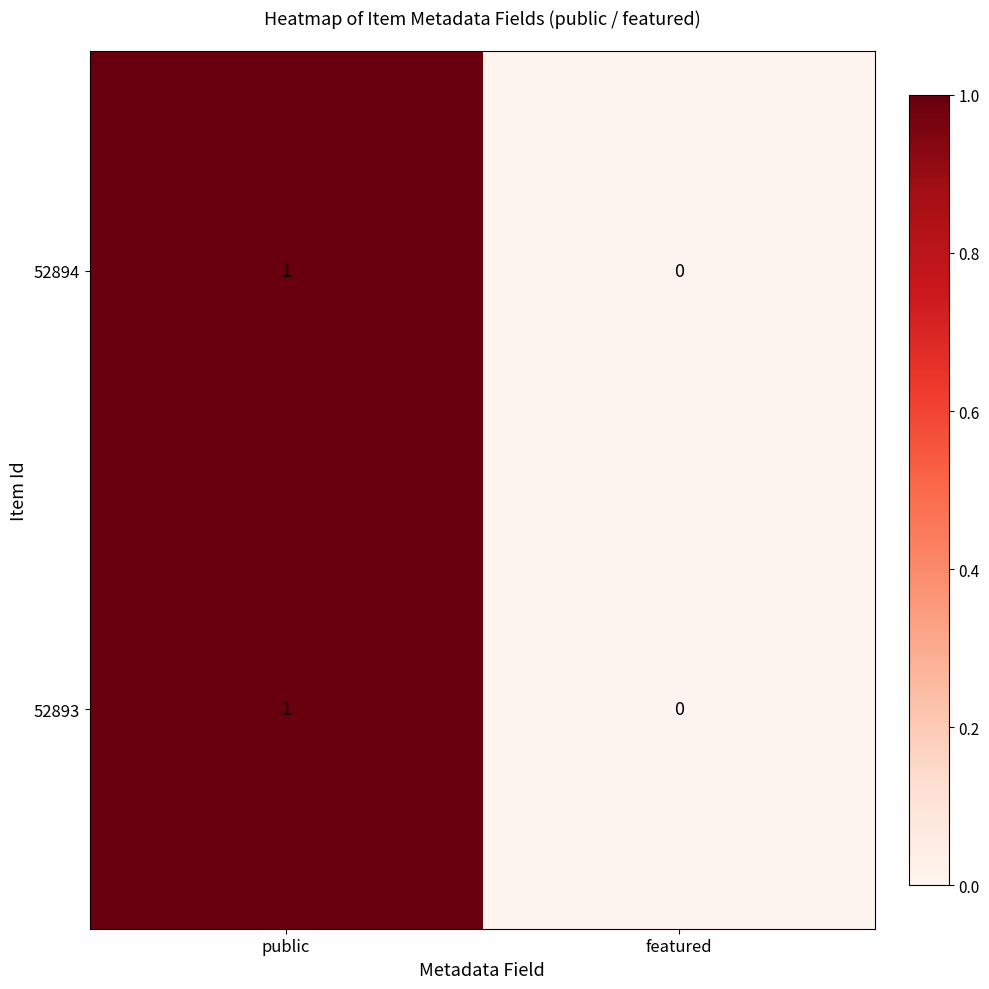

At which label is 52894 closest to 0?

featured